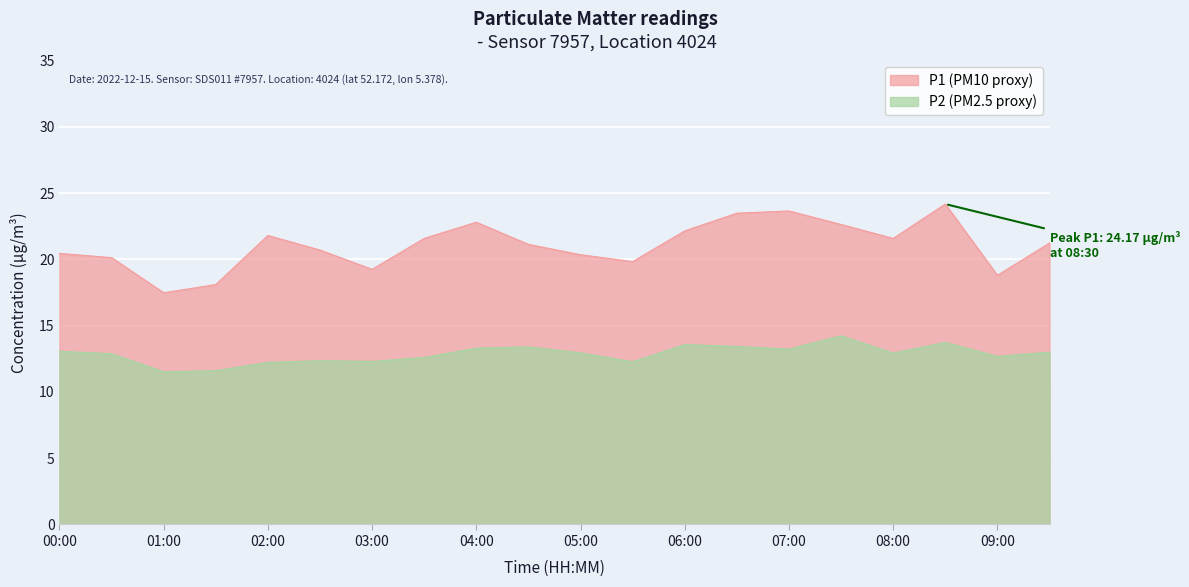

How many lines are shown in the chart?

2